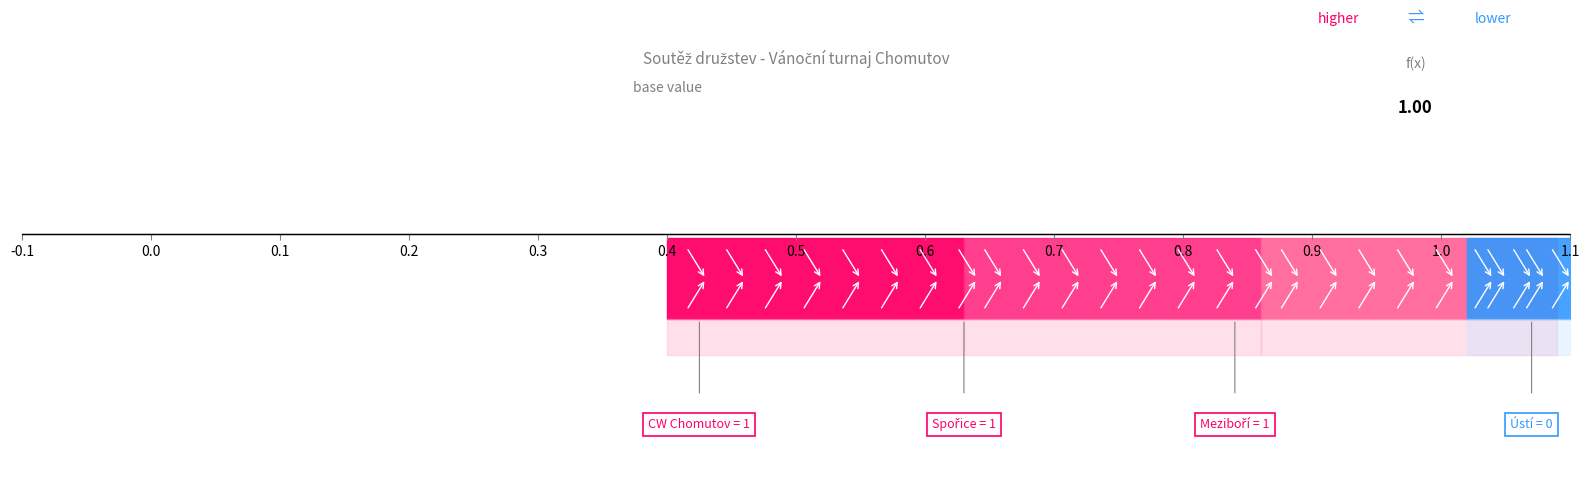

What is the label of the 2nd point from the left?

Spořice